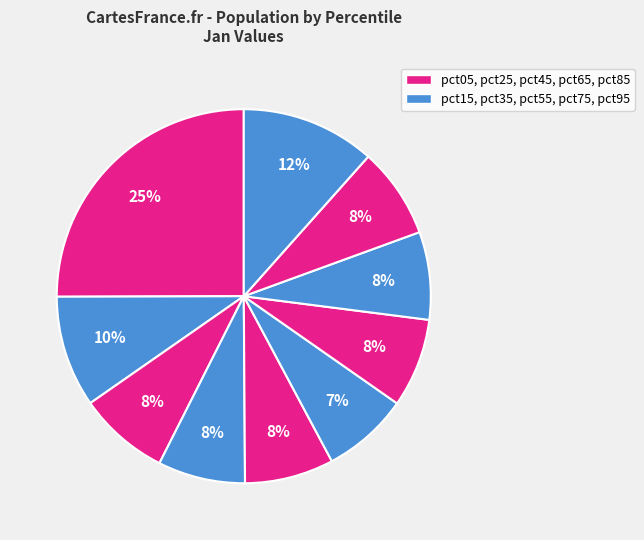

To the nearest percent, what is the average slice percentage?

10%